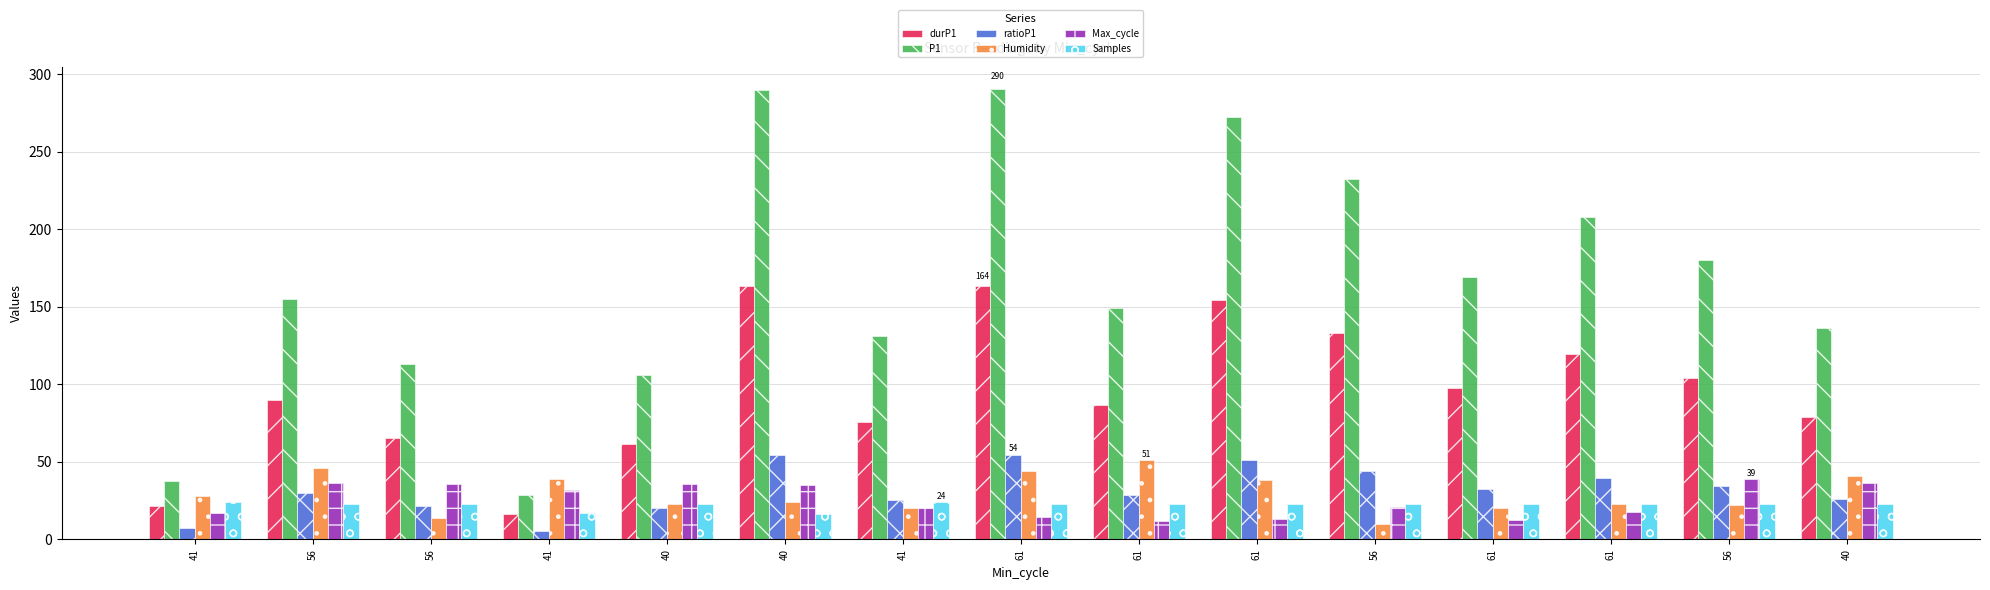

What are all the series names shown in the legend?

durP1, P1, ratioP1, Humidity, Max_cycle, Samples